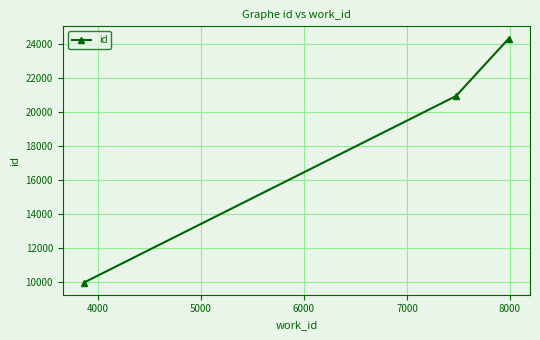

What is the smallest value displayed?

9966